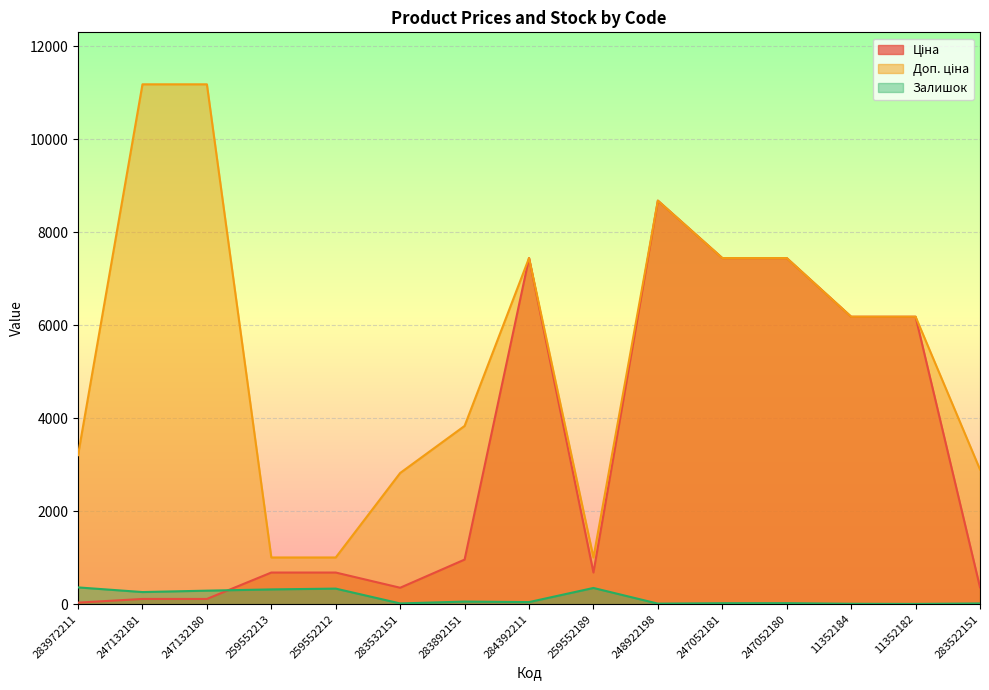

Which series has the largest range (max minus min)?

Доп. ціна